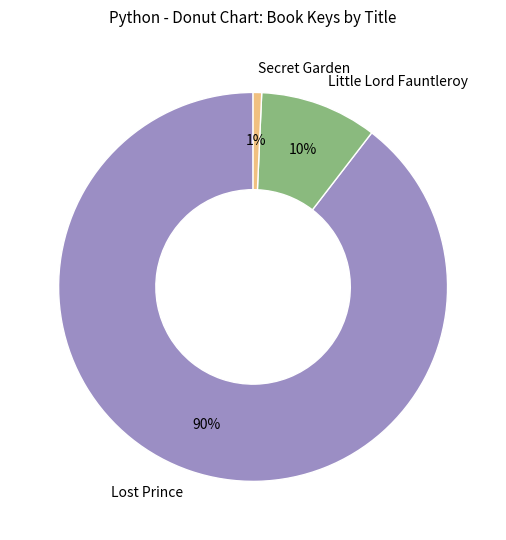

Count the number of slices in the pie.

3